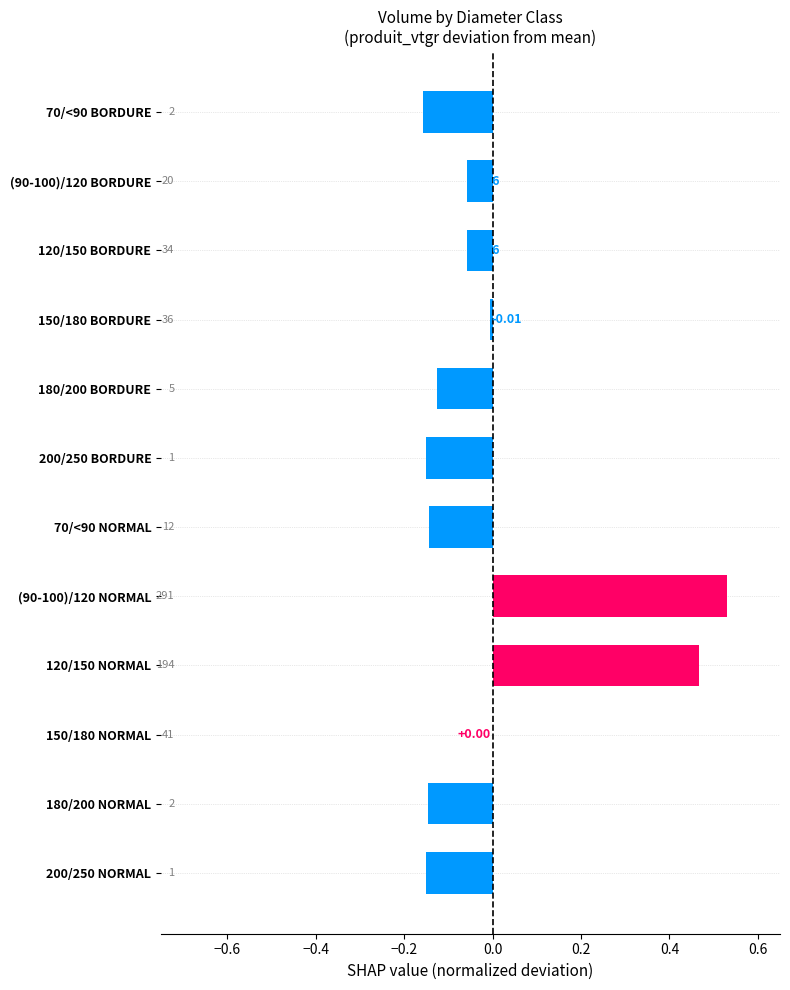

Which has a higher value, (90-100)/120 NORMAL or 70/<90 NORMAL?

(90-100)/120 NORMAL